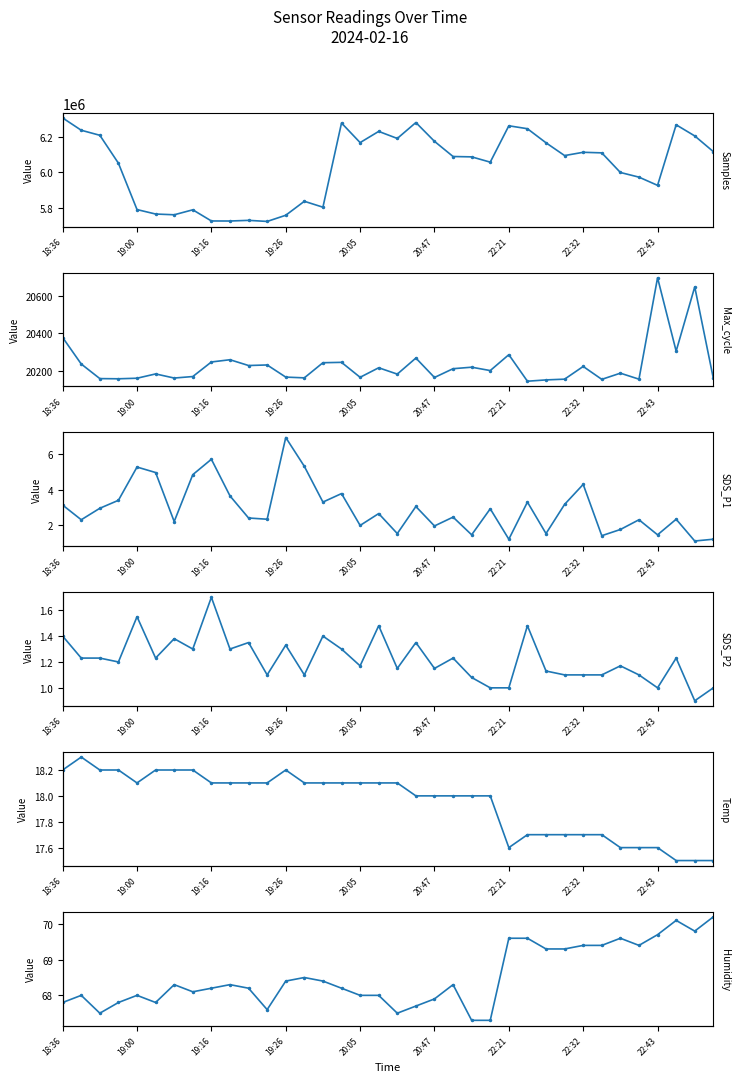

What is the sum of all Temp values?

646.2